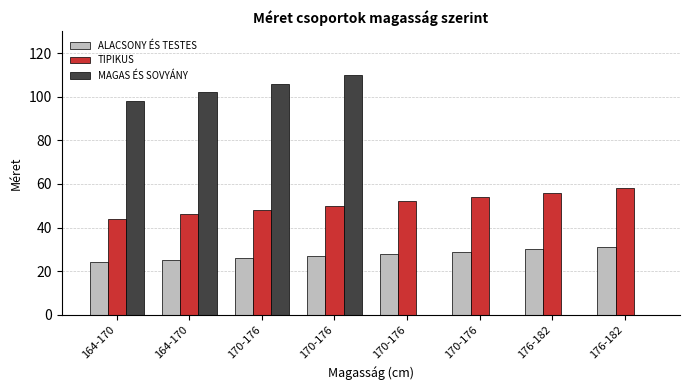

Is it true that TIPIKUS equals 48 at 170-176?

True